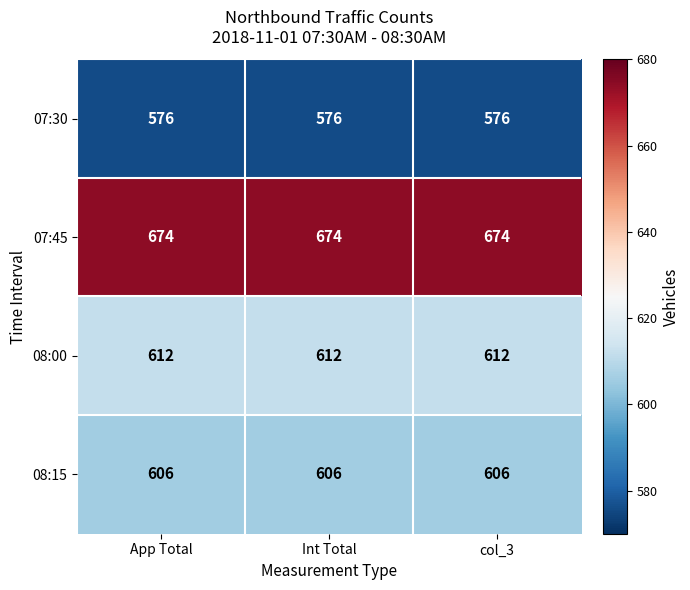

What is the difference between the highest and lowest values at col_3?

98